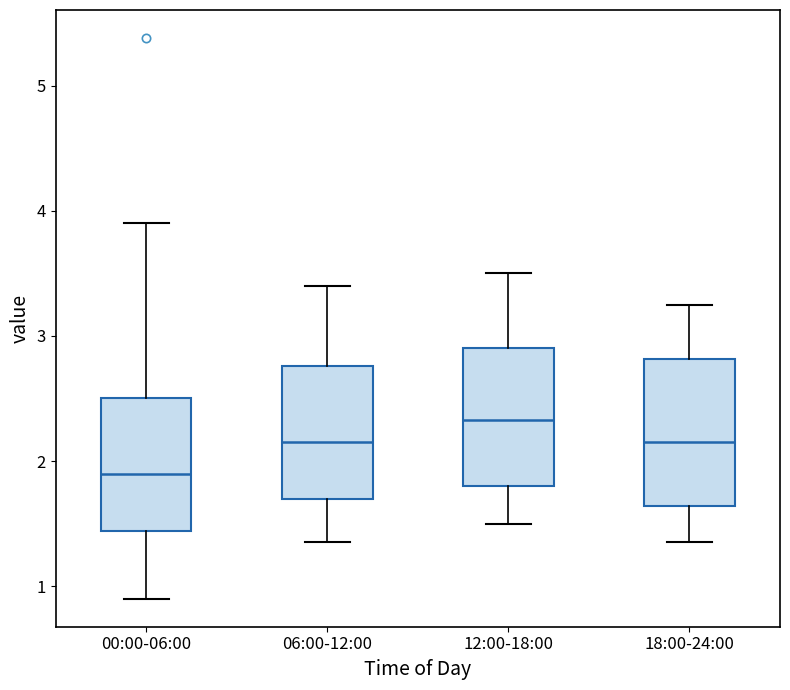

Reading left to right, read every box against the y-axis: the position of its median line, the range the box covers, and the ends of its whiskers. The values are not printed on the chart, so give them approximately, as read against the axis.

00:00-06:00: median 1.9, box 1.4 to 2.5, whiskers 0.9 to 3.9
06:00-12:00: median 2.2, box 1.7 to 2.8, whiskers 1.4 to 3.4
12:00-18:00: median 2.3, box 1.8 to 2.9, whiskers 1.5 to 3.5
18:00-24:00: median 2.2, box 1.6 to 2.8, whiskers 1.4 to 3.3